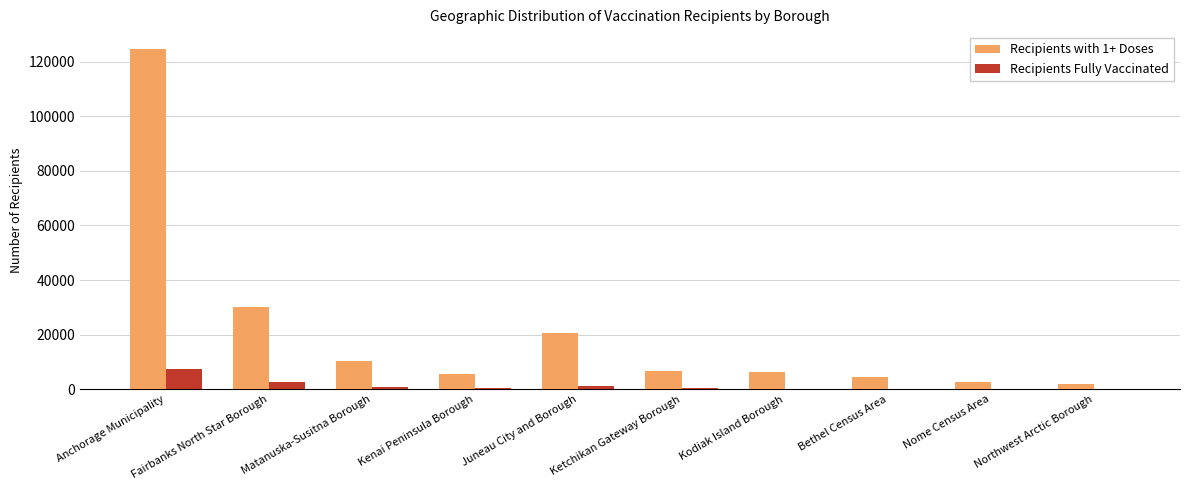

How many distinct data groups are displayed?

2